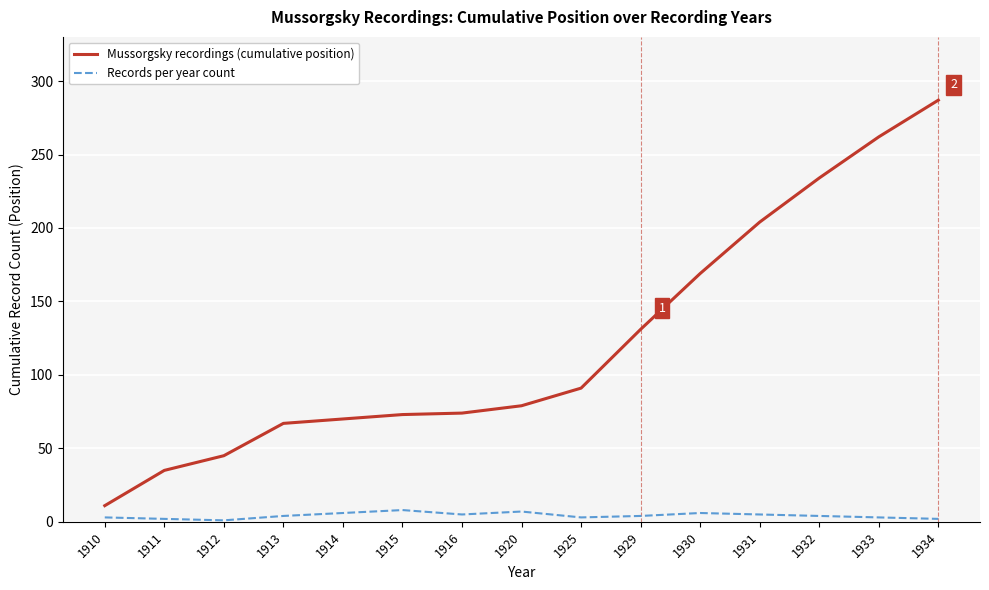

What are all the series names shown in the legend?

Mussorgsky recordings (cumulative position), Records per year count